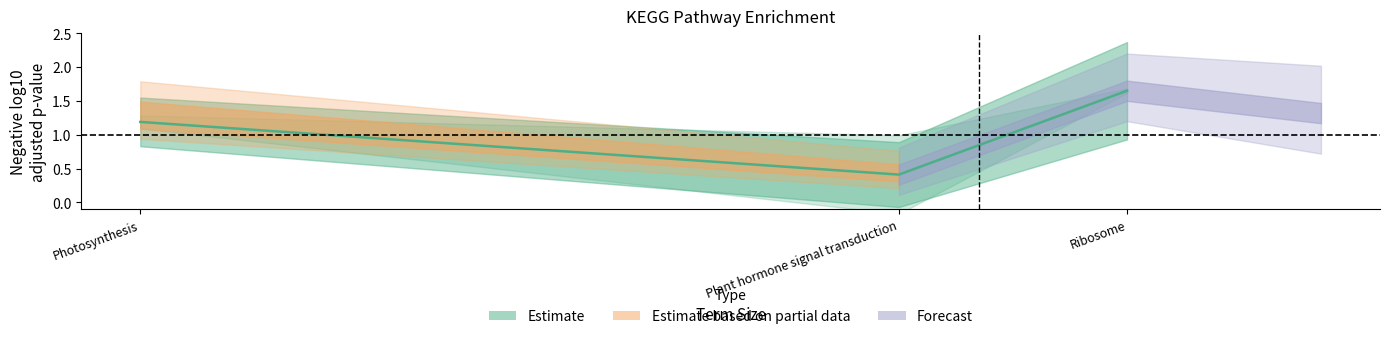

What is the change in value from Photosynthesis to Ribosome?

+0.5